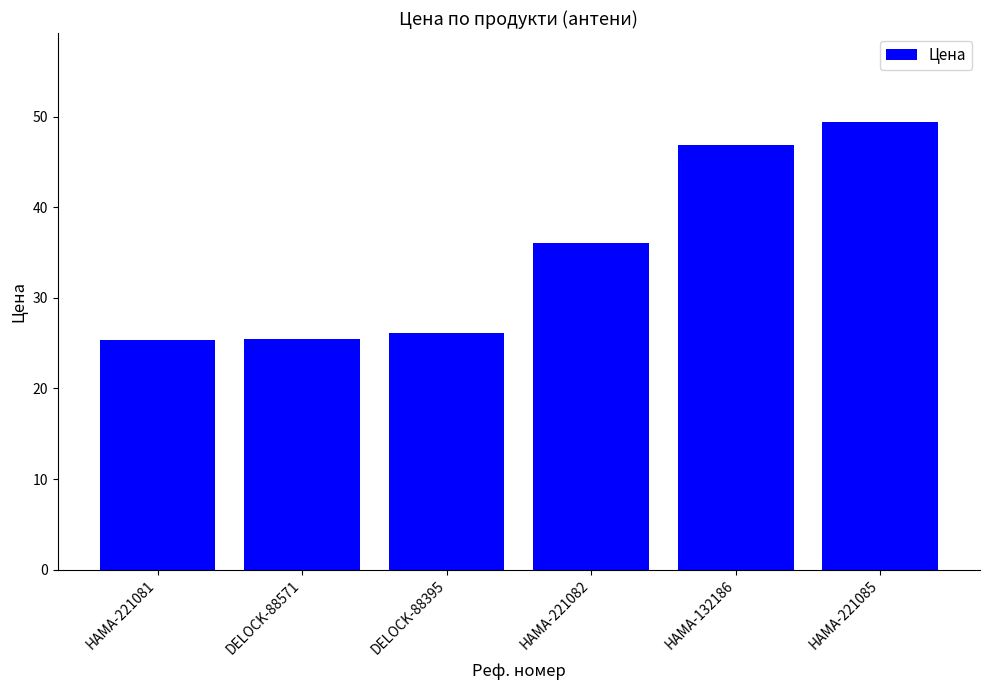

What is the smallest value displayed?

25.3